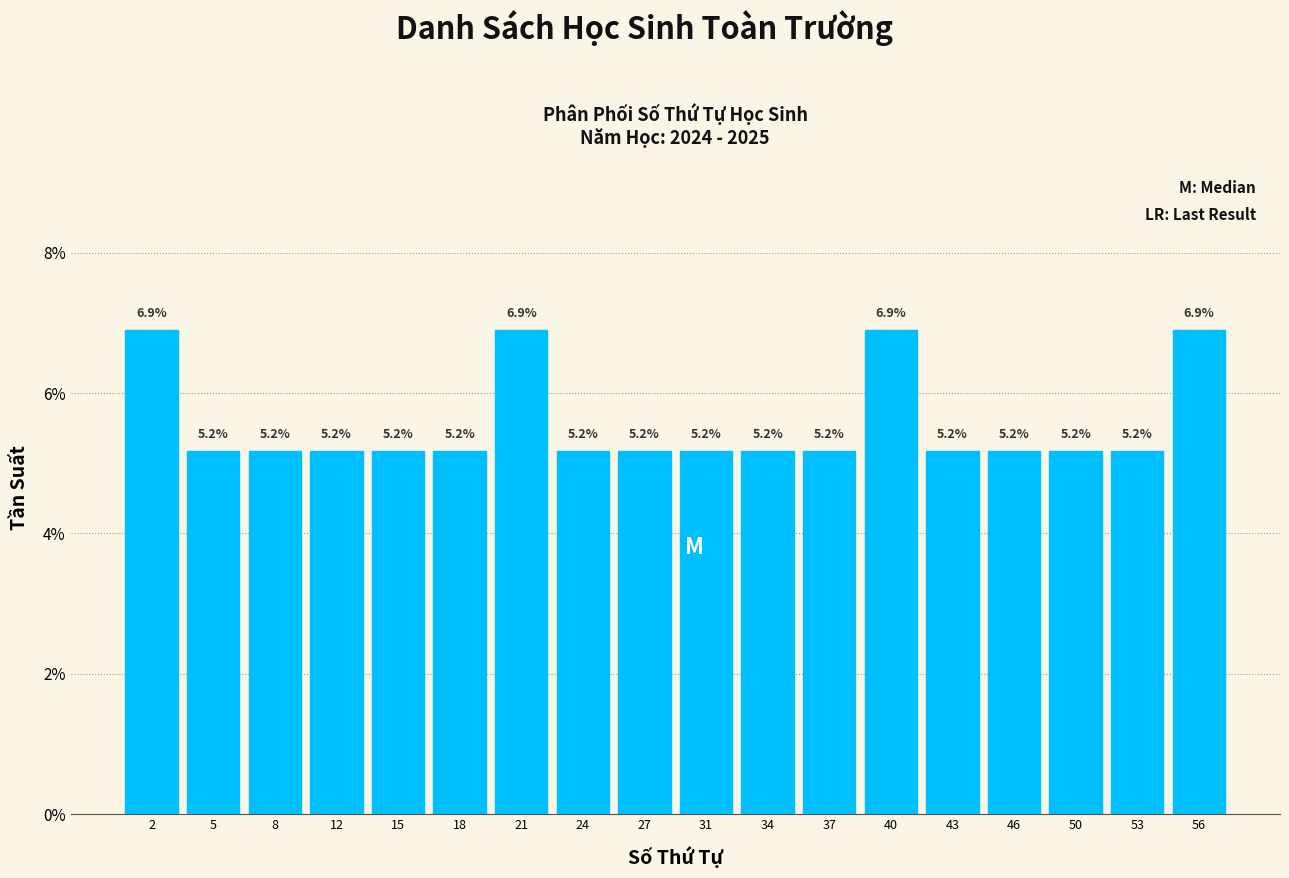

Reading left to right, transcribe all the data shown in this chart.

2=6.9	5=5.2	8=5.2	12=5.2	15=5.2	18=5.2	21=6.9	24=5.2	27=5.2	31=5.2	34=5.2	37=5.2	40=6.9	43=5.2	46=5.2	50=5.2	53=5.2	56=6.9